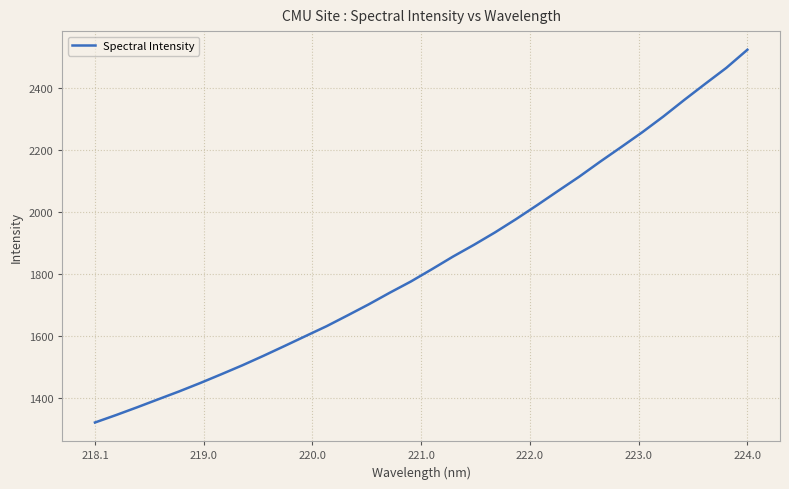

What is the maximum value shown in the chart?

2523.5